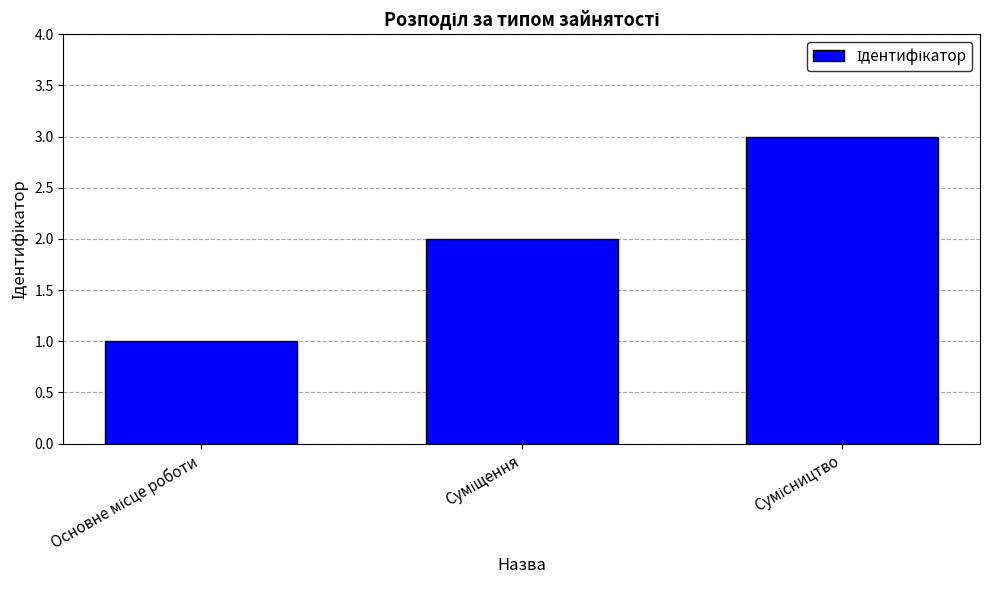

What is the sum of all values?

6